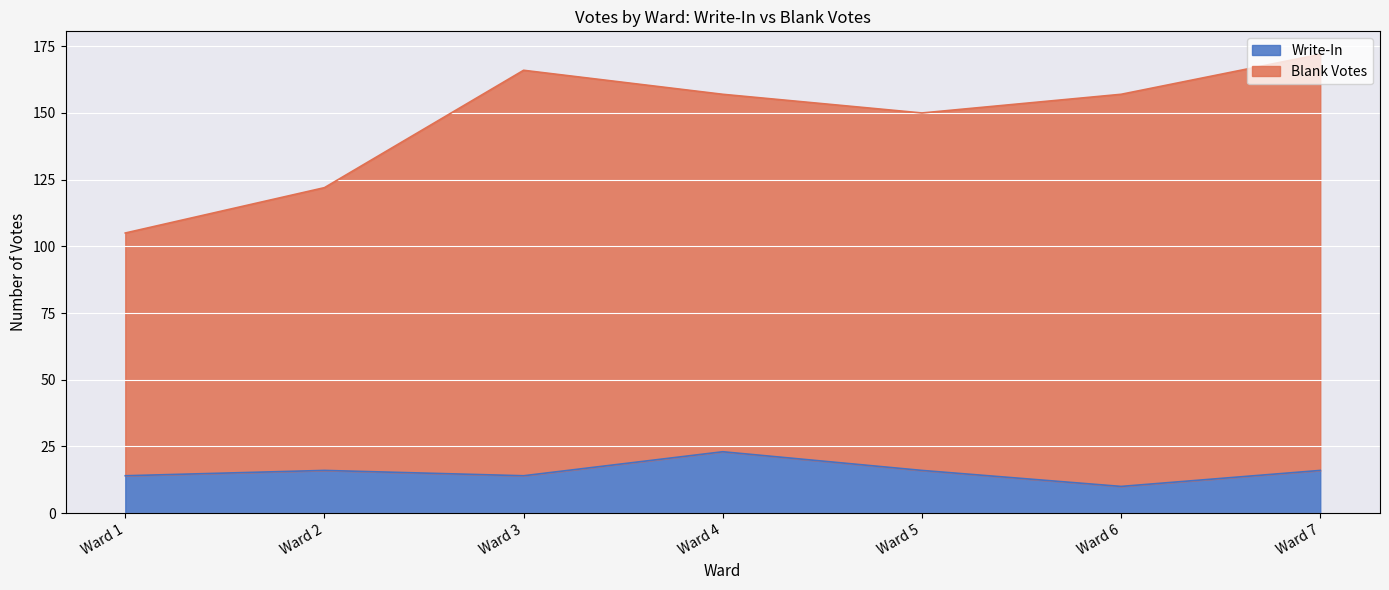

True or false: Write-In and Blank Votes cross at least once.

False